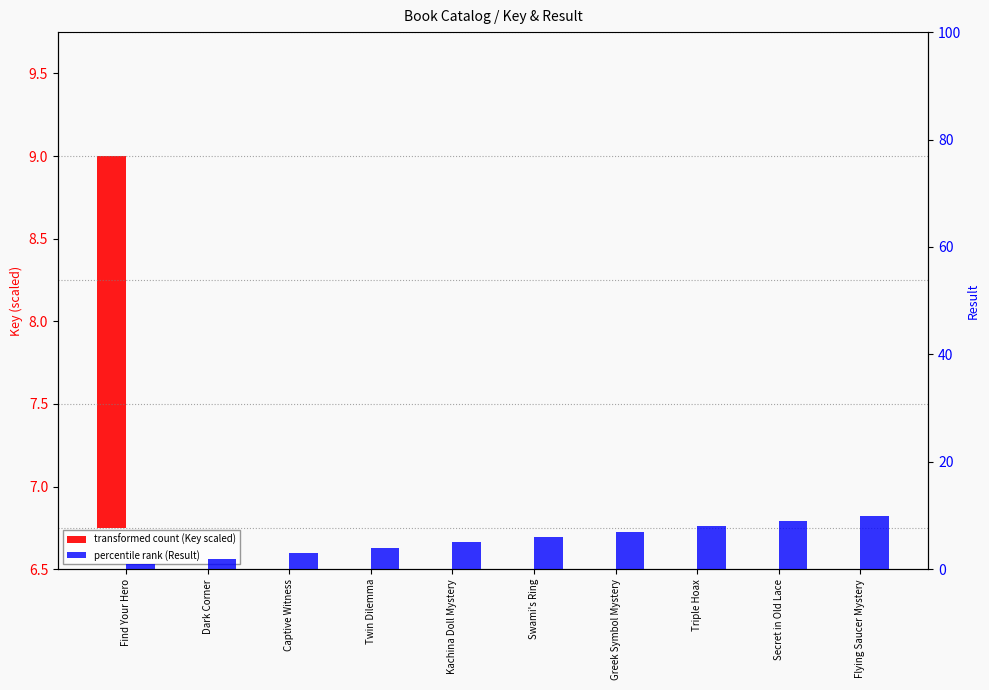

Where is percentile rank (Result) nearest to the value 5?

Kachina Doll Mystery